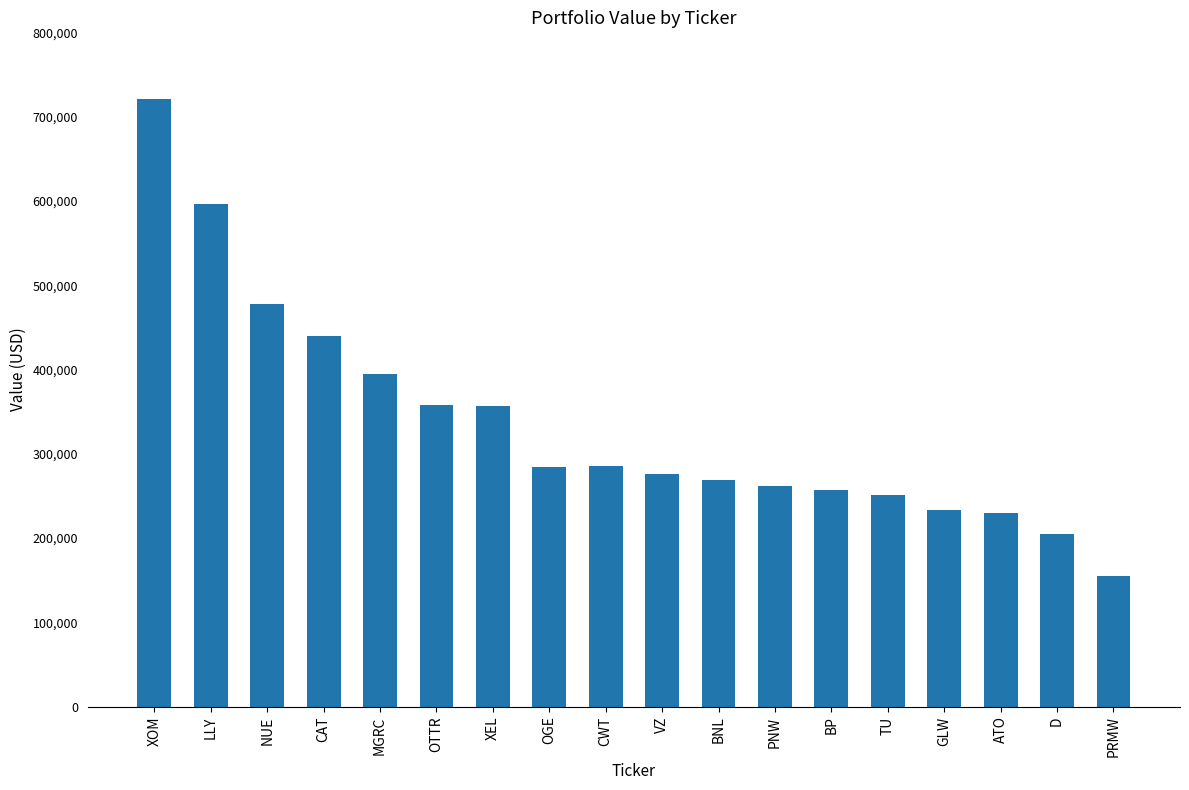

What is the difference between the maximum and minimum values?

565631